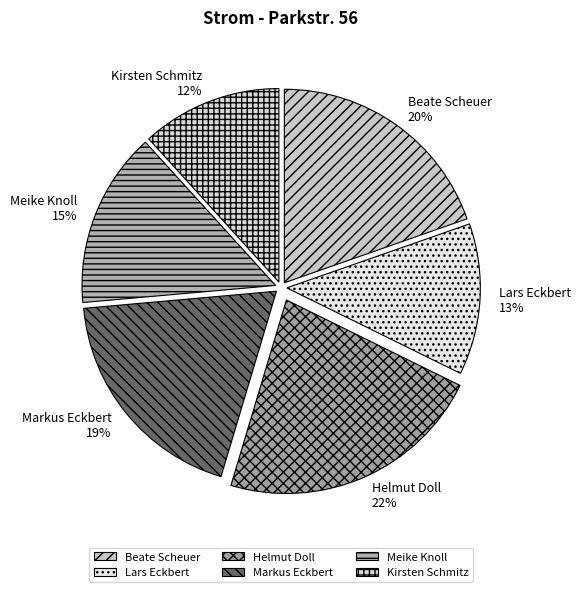

Rank the categories by value from lowest to highest.

Kirsten Schmitz, Lars Eckbert, Meike Knoll, Markus Eckbert, Beate Scheuer, Helmut Doll